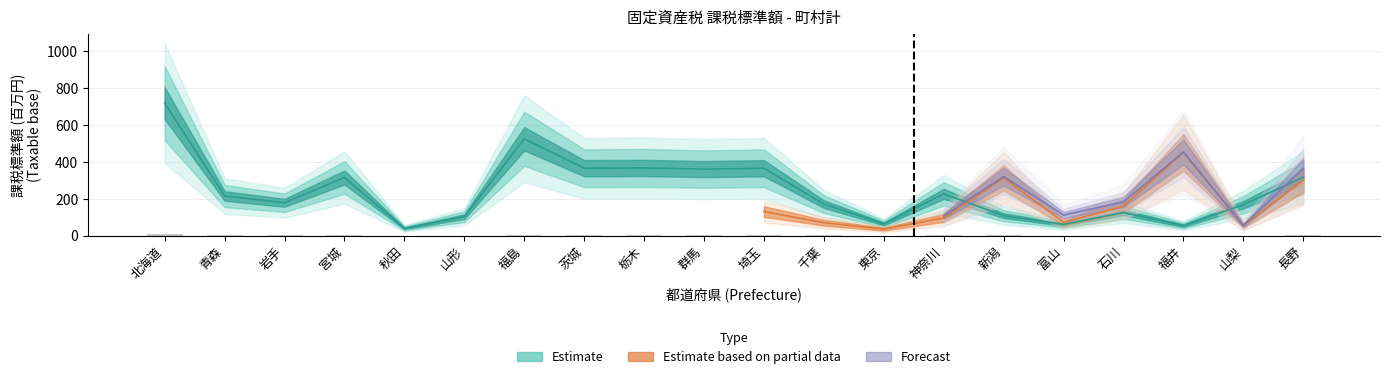

True or false: the data shows 0.2 at 秋田.

True